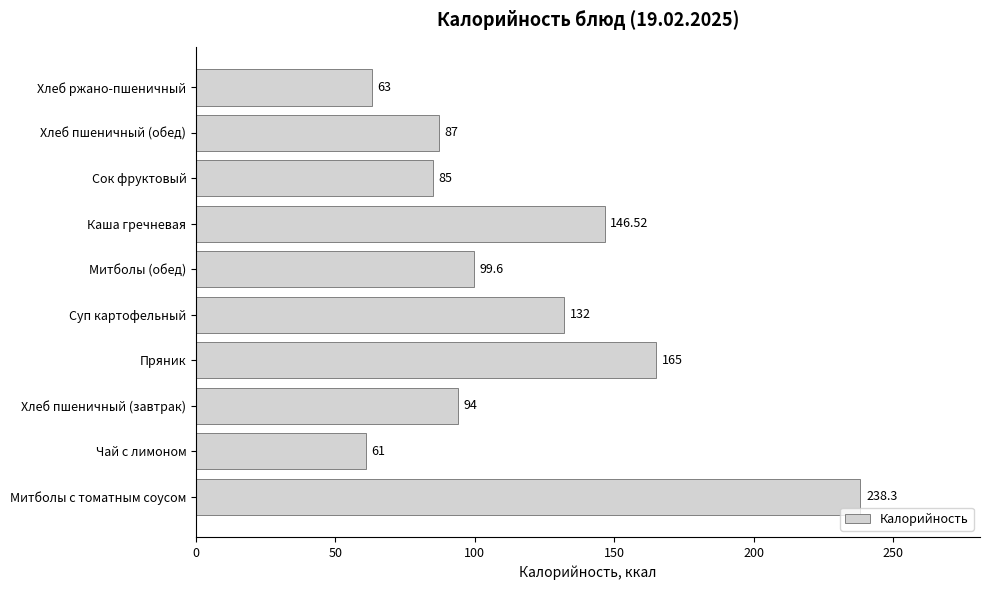

What is the smallest value displayed?

61.0